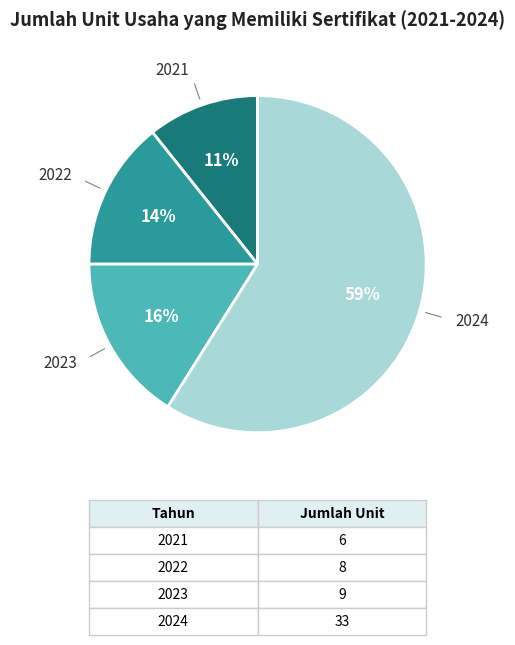

How many segments does this pie chart have?

4